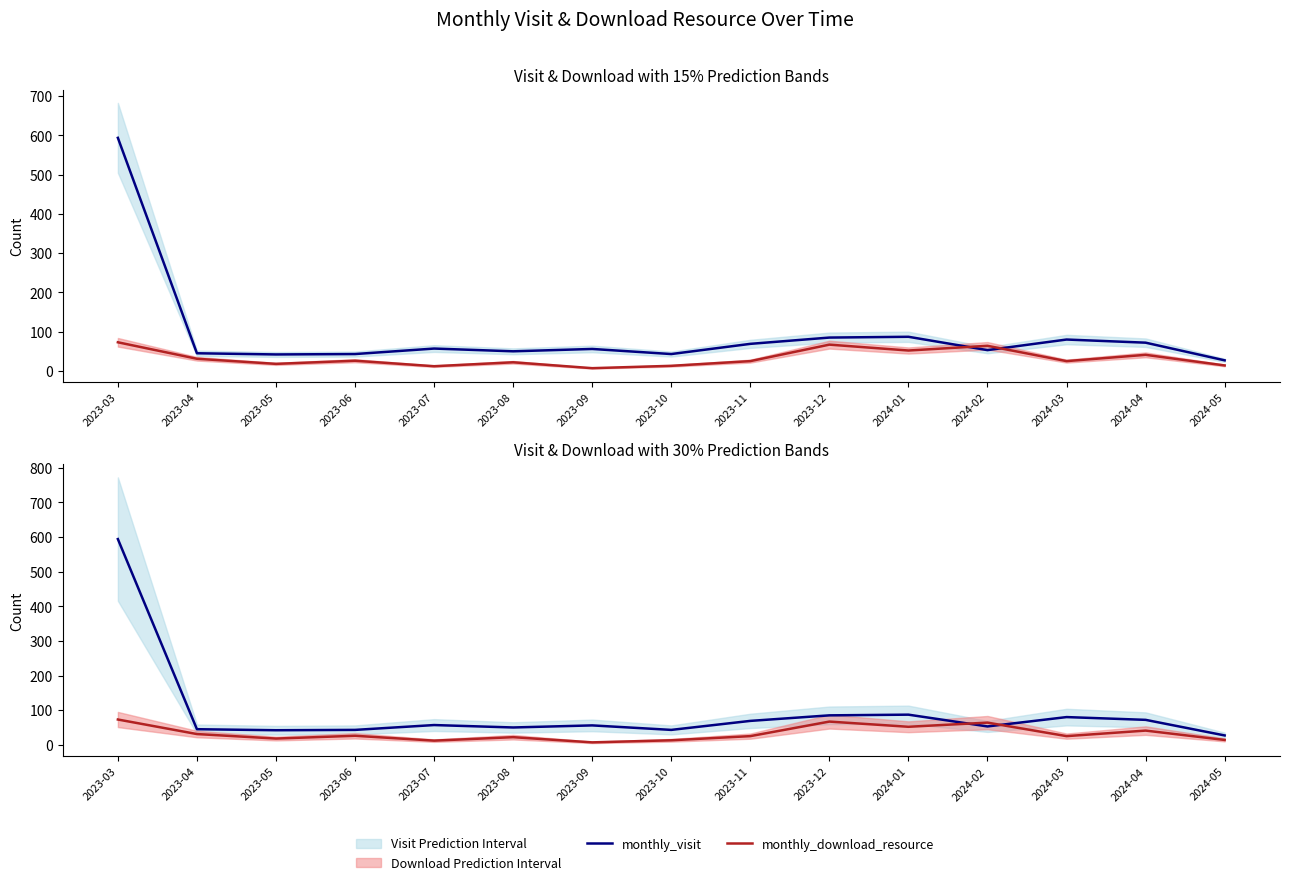

What is the sum of the monthly_visit values at 2024-01 and 2023-03?

681